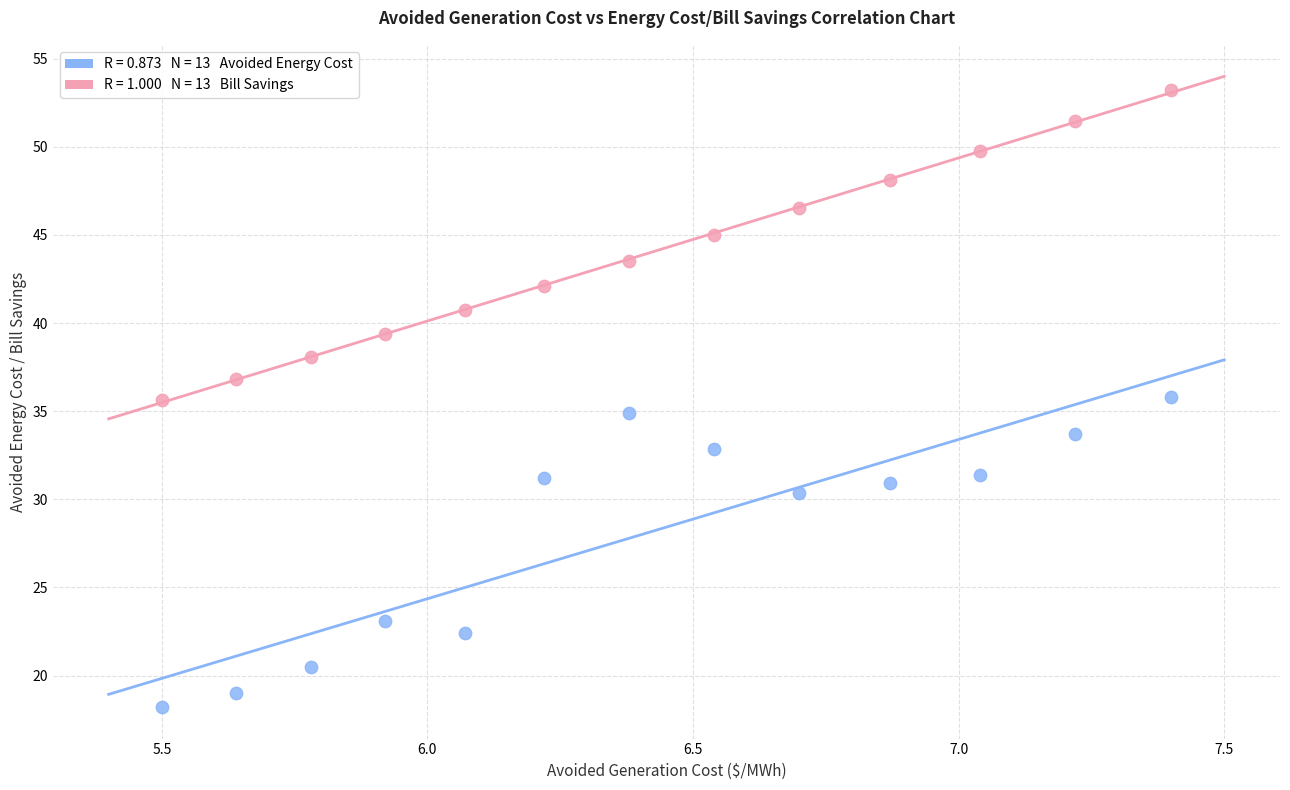

Across all data points, what is the range of Y values (max minus min)?

35.0